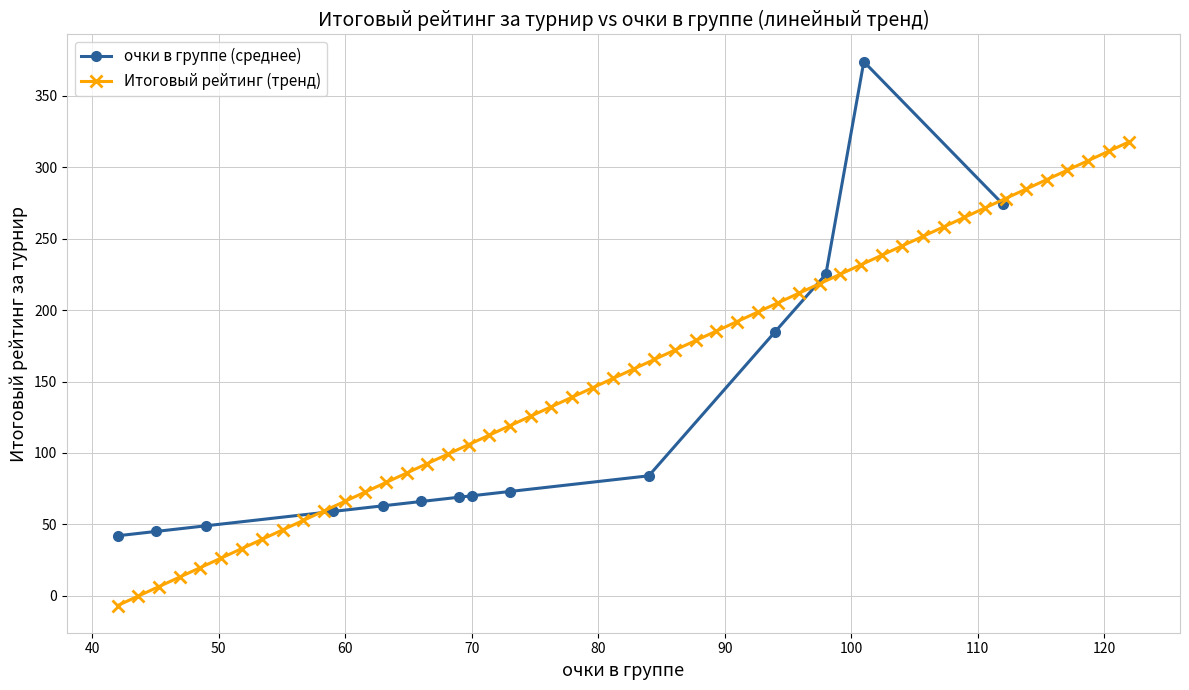

What is the lowest value of the очки в группе (среднее) series?

42.0